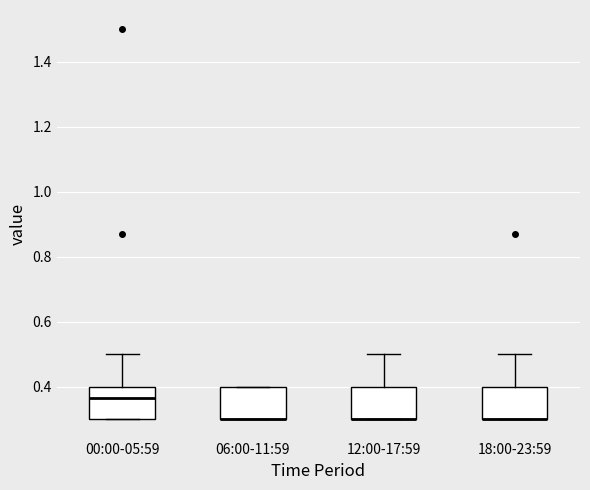

Reading left to right, read every box against the y-axis: the position of its median line, the range the box covers, and the ends of its whiskers. The values are not printed on the chart, so give them approximately, as read against the axis.

00:00-05:59: median 0.36, box 0.30 to 0.40, whiskers 0.30 to 0.50
06:00-11:59: median 0.30 (drawn on the box's lower edge), box 0.30 to 0.40, whiskers 0.30 to 0.40
12:00-17:59: median 0.30 (drawn on the box's lower edge), box 0.30 to 0.40, whiskers 0.30 to 0.50
18:00-23:59: median 0.30 (drawn on the box's lower edge), box 0.30 to 0.40, whiskers 0.30 to 0.50